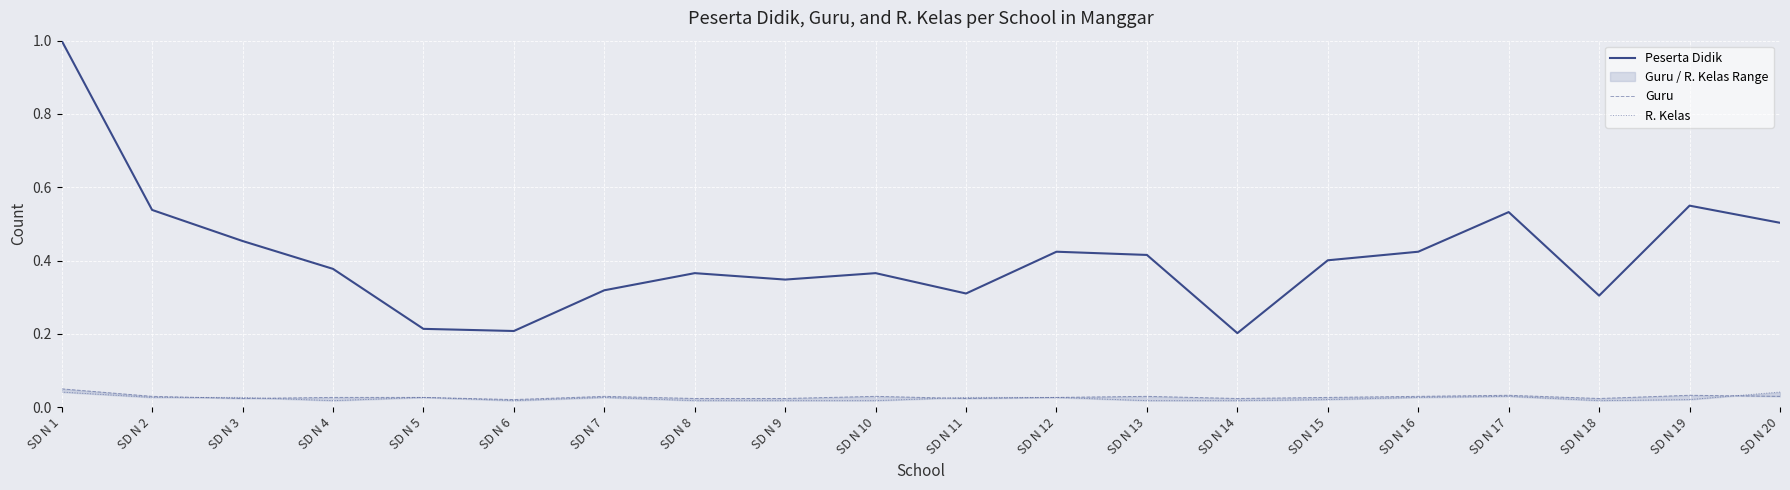

Reading left to right, what are all the values shown in this chart?

Peserta Didik: 1.0	0.5	0.5	0.4	0.2	0.2	0.3	0.4	0.3	0.4	0.3	0.4	0.4	0.2	0.4	0.4	0.5	0.3	0.5	0.5
Guru: 0.0	0.0	0.0	0.0	0.0	0.0	0.0	0.0	0.0	0.0	0.0	0.0	0.0	0.0	0.0	0.0	0.0	0.0	0.0	0.0
R. Kelas: 0.0	0.0	0.0	0.0	0.0	0.0	0.0	0.0	0.0	0.0	0.0	0.0	0.0	0.0	0.0	0.0	0.0	0.0	0.0	0.0